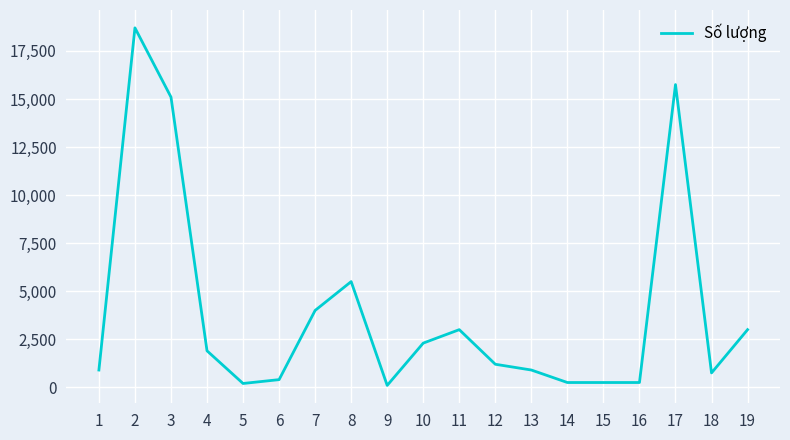

What is the ratio of the value at 18 to the value at 7?

0.2